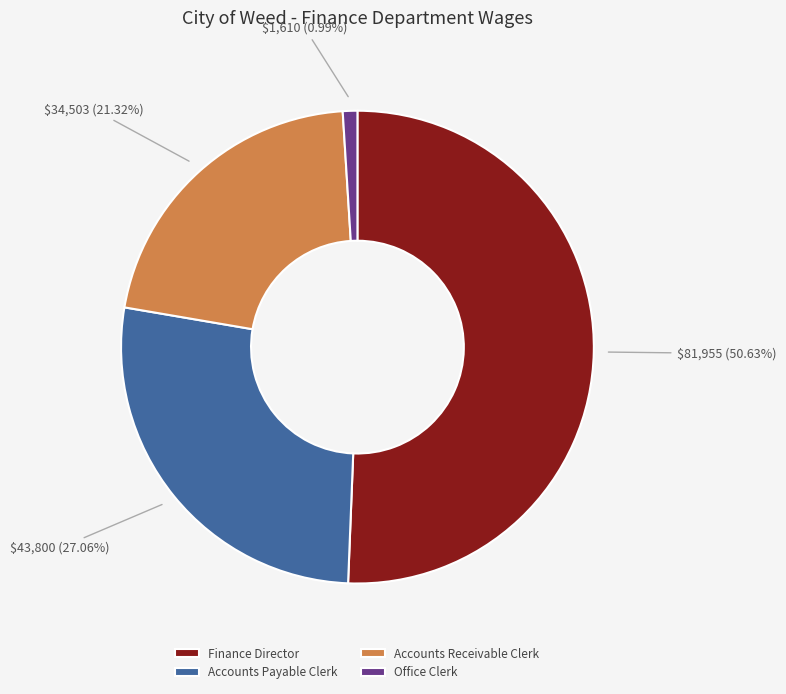

Rank the categories by value from lowest to highest.

Office Clerk, Accounts Receivable Clerk, Accounts Payable Clerk, Finance Director